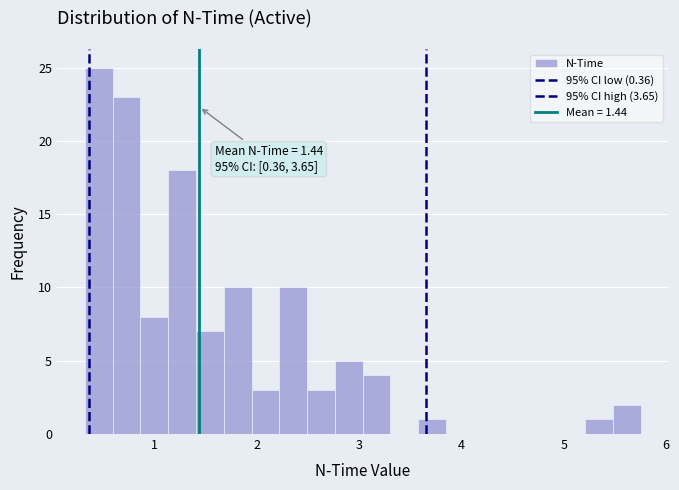

Read against the x-axis, roughly where is the centre of the tallest bar?

0.5